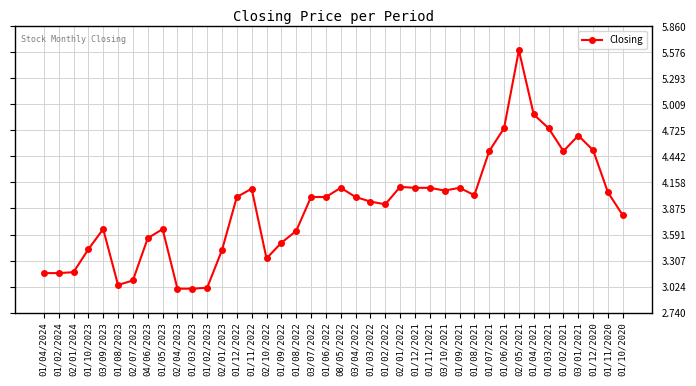

Approximately how many times larger is the value at 01/03/2022 compared to 02/04/2023?

1.3